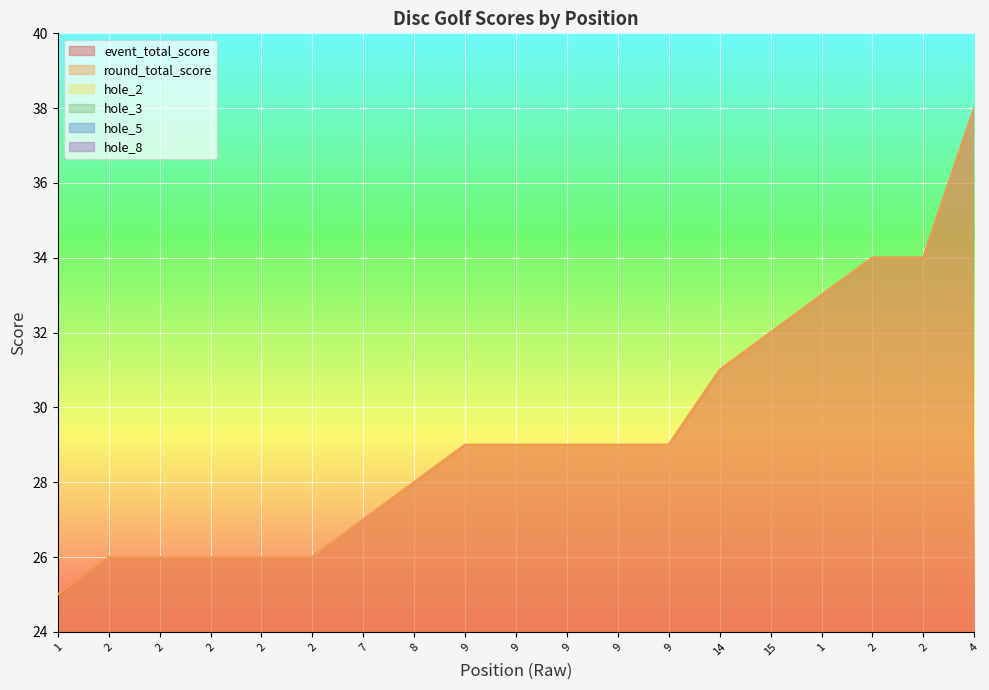

Count the hole_8 values in the range 3 to 4.

15